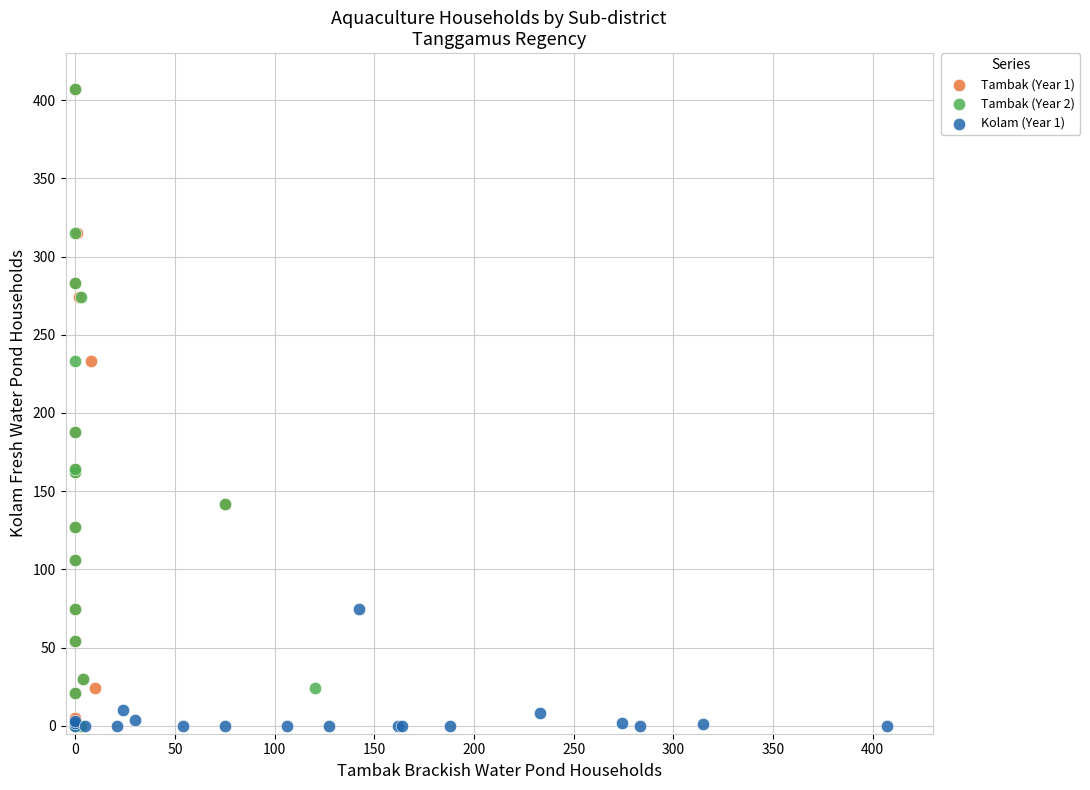

What are all the series names shown in the legend?

Tambak (Year 1), Tambak (Year 2), Kolam (Year 1)